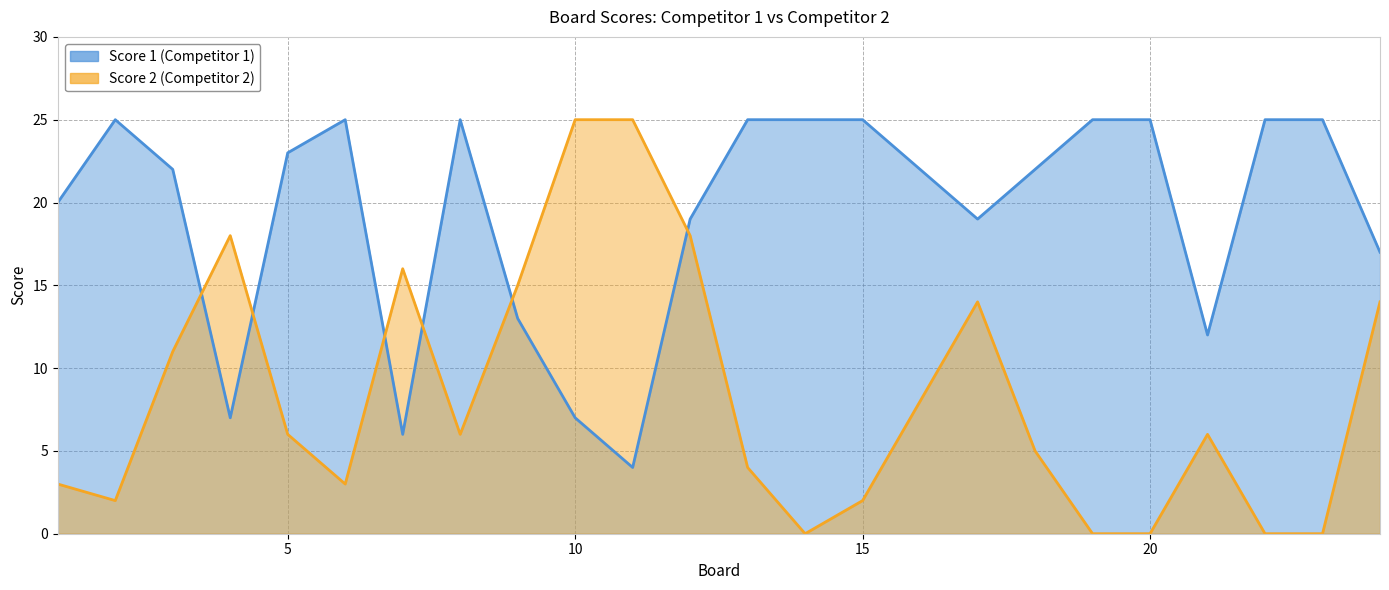

What is the value of the Score 2 point at the 5th from the left?

6